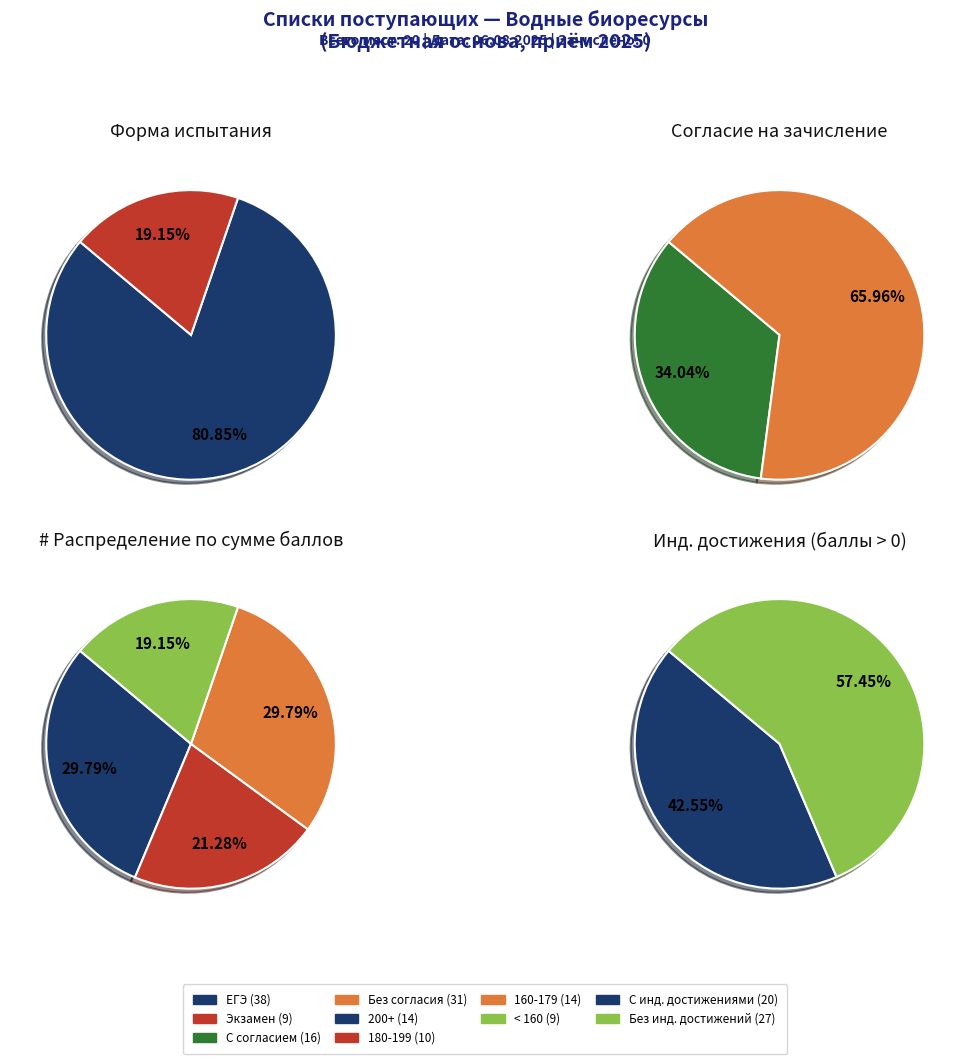

Which slice represents more than half of the pie?

ЕГЭ